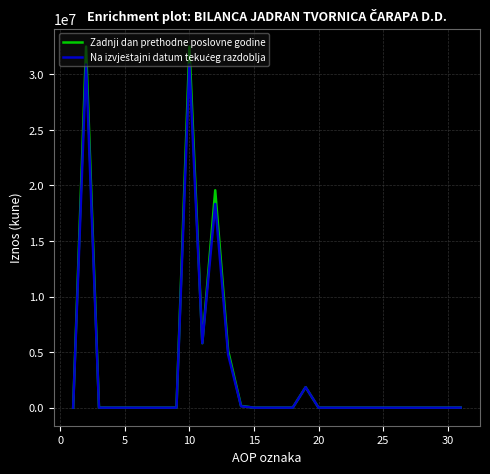

What is the maximum value shown in the chart?

32483792